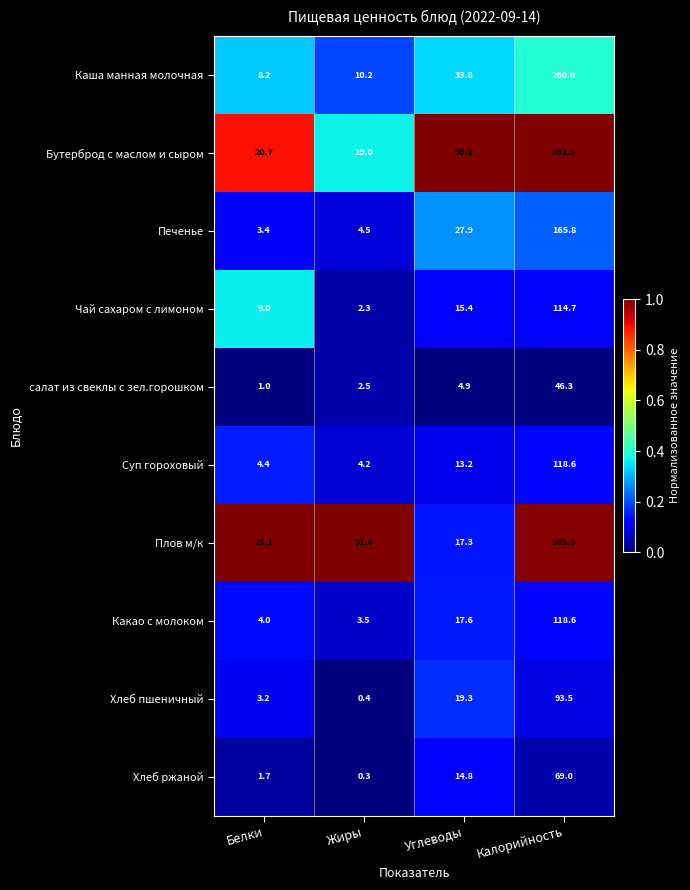

What is the spread (max minus min) of values at Углеводы?

85.3